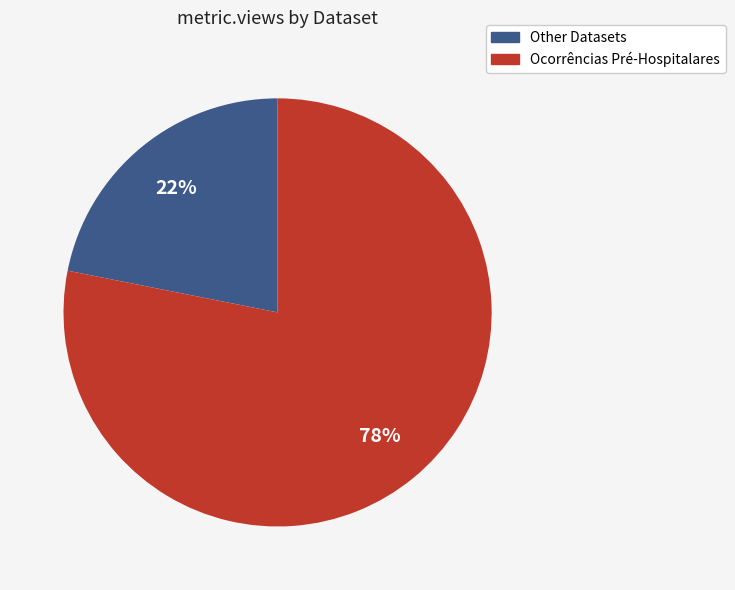

Is the sum of Other Datasets and Ocorrências Pré-Hospitalares greater than half?

Yes